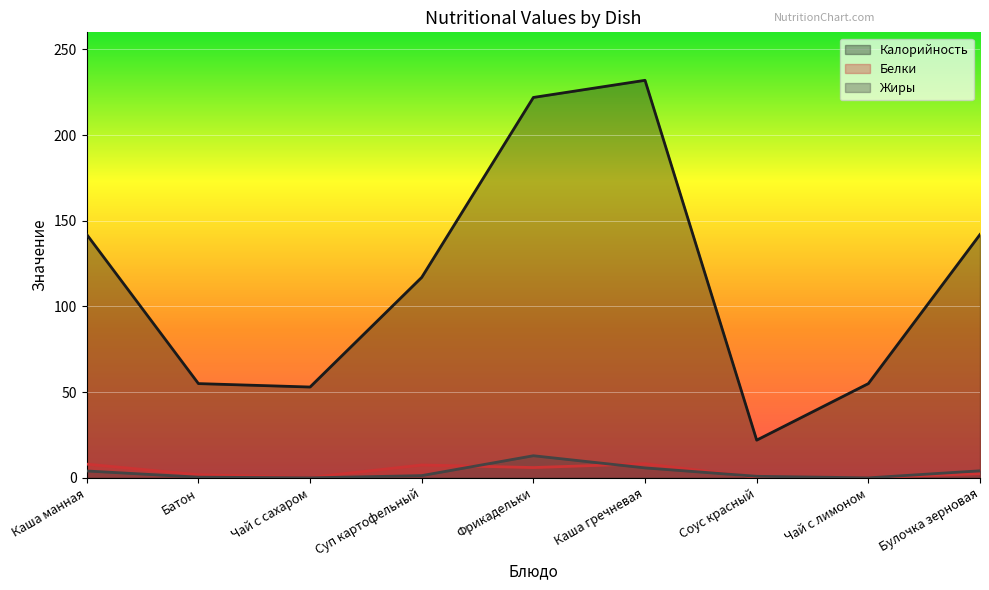

The Белки series shows 0.3 at Чай с сахаром. True or false?

False